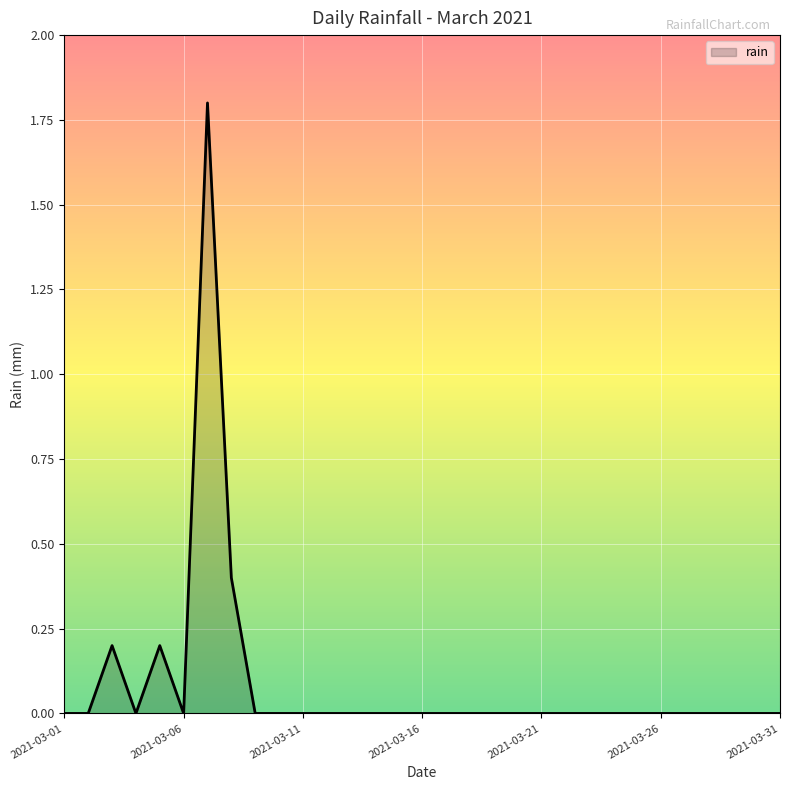

How many values are between 0 and 1?

30